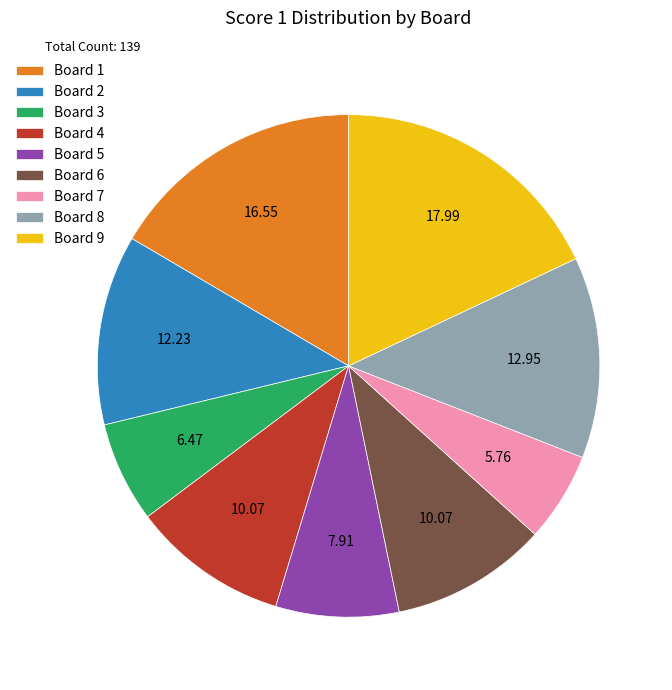

Is Board 7 the majority of the pie?

No